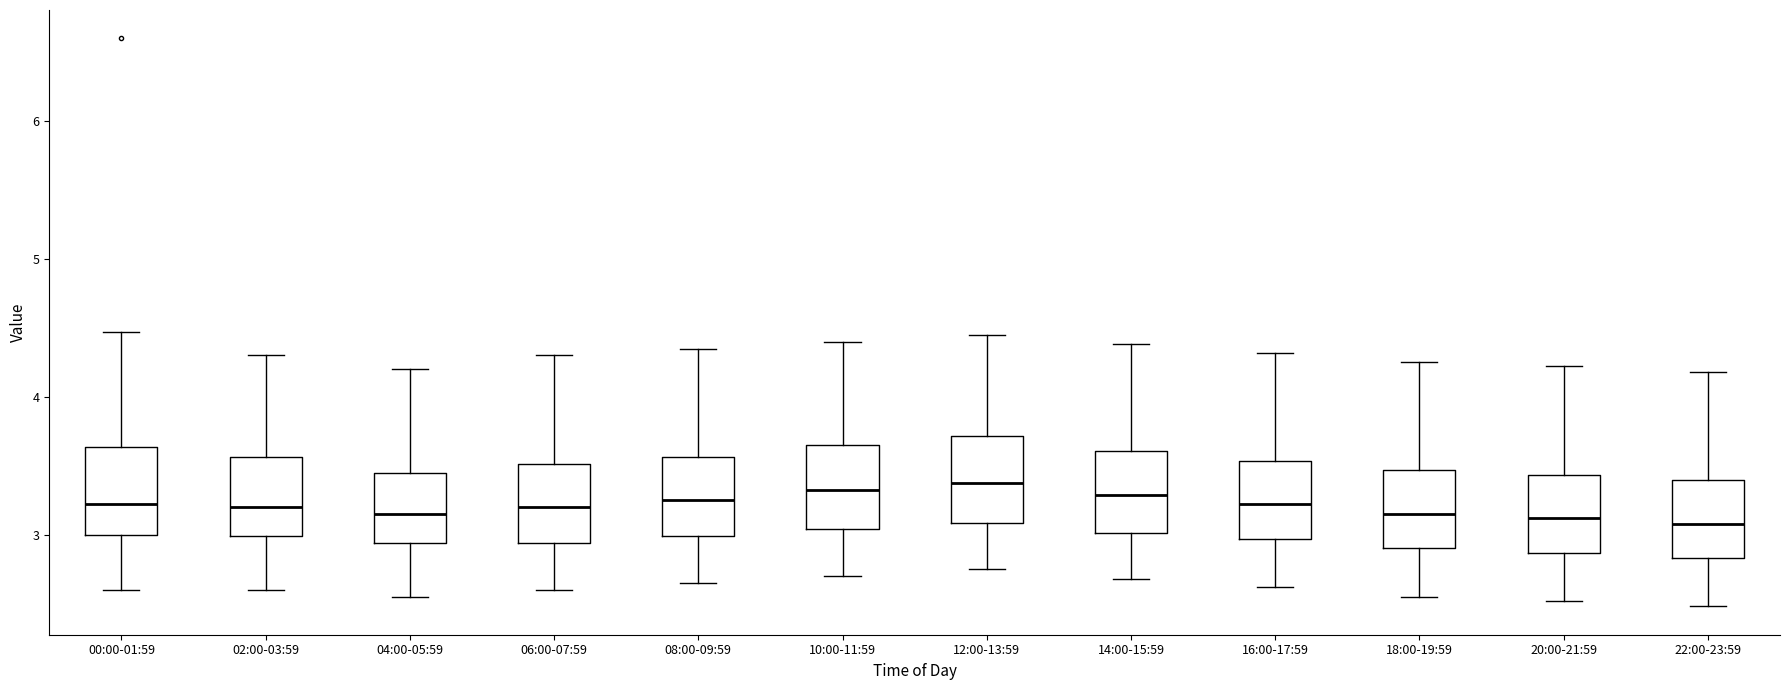

Where does the lower whisker of the box for 06:00-07:59 end on the y-axis? The values are not printed on the chart, so give them approximately, as read against the axis.

2.6